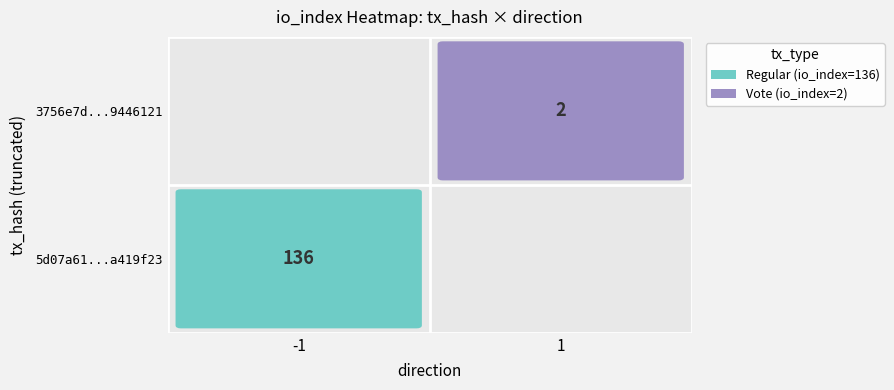

What is the highest value of the 5d07a61928297aec8795ade1a3332929a419f23 series?

136